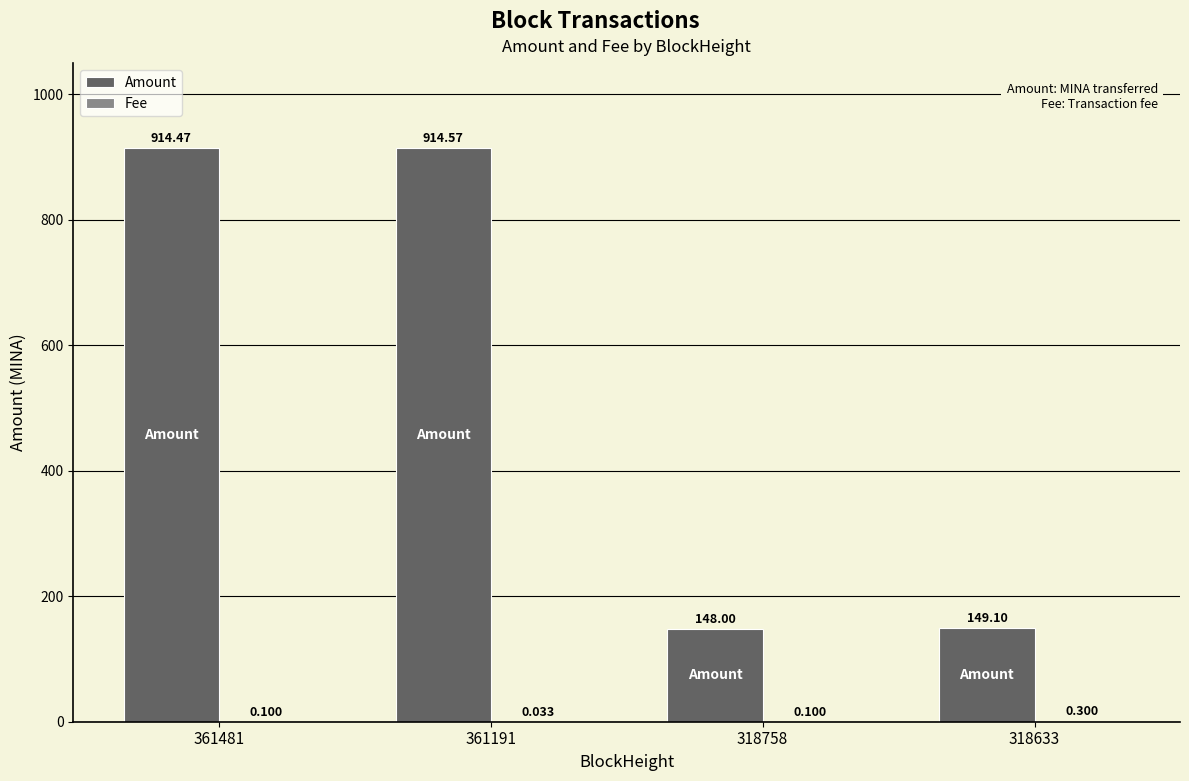

Which series changed the most between 361191 and 318758?

Amount